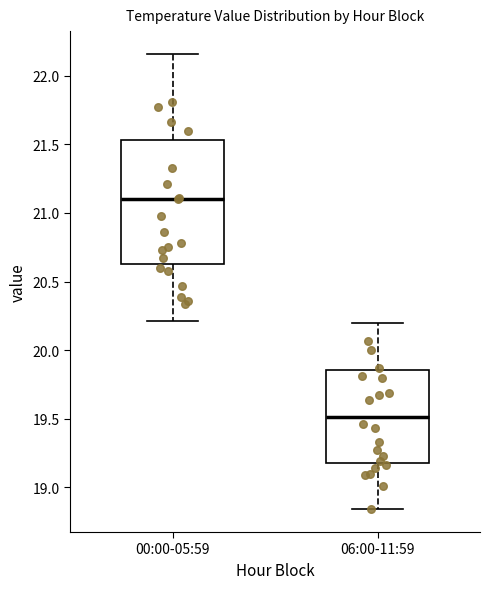

Reading left to right, read every box against the y-axis: the position of its median line, the range the box covers, and the ends of its whiskers. The values are not printed on the chart, so give them approximately, as read against the axis.

00:00-05:59: median 21.10, box 20.65 to 21.55, whiskers 20.20 to 22.15
06:00-11:59: median 19.50, box 19.20 to 19.85, whiskers 18.85 to 20.20